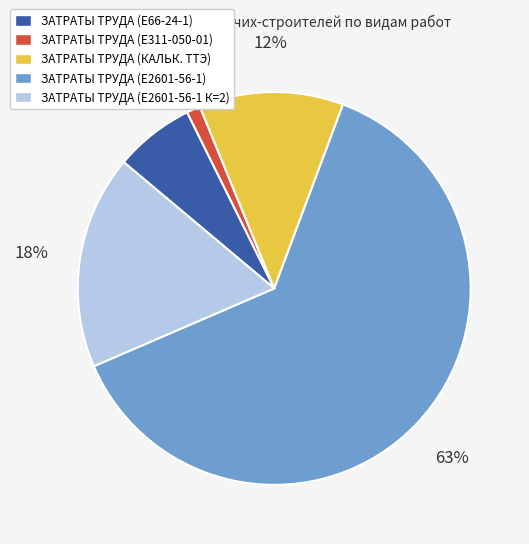

True or false: ЗАТРАТЫ ТРУДА (Е2601-56-1) accounts for 63% of the total.

True